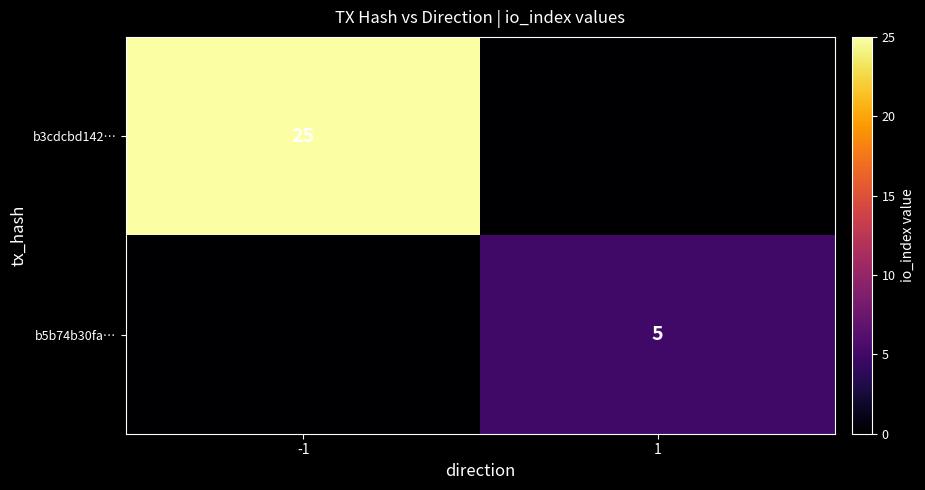

The value of b5b74b30fa… at 1 is 5. True or false?

True